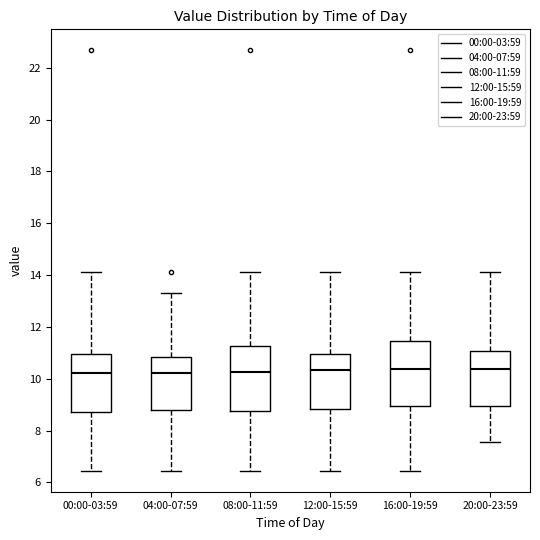

Reading left to right, read every box against the y-axis: the position of its median line, the range the box covers, and the ends of its whiskers. The values are not printed on the chart, so give them approximately, as read against the axis.

00:00-03:59: median 10.2, box 8.8 to 11.0, whiskers 6.4 to 14.2
04:00-07:59: median 10.2, box 8.8 to 10.8, whiskers 6.4 to 13.4
08:00-11:59: median 10.2, box 8.8 to 11.2, whiskers 6.4 to 14.2
12:00-15:59: median 10.4, box 8.8 to 11.0, whiskers 6.4 to 14.2
16:00-19:59: median 10.4, box 9.0 to 11.4, whiskers 6.4 to 14.2
20:00-23:59: median 10.4, box 9.0 to 11.0, whiskers 7.6 to 14.2